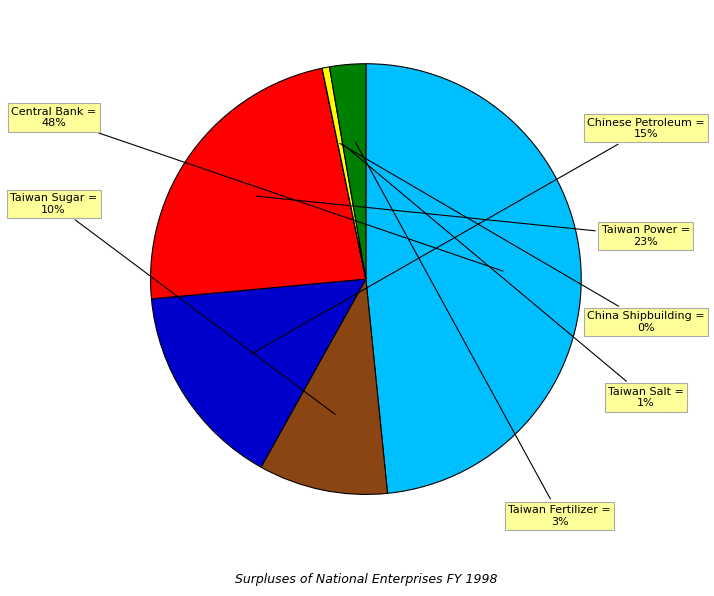

Which category has the biggest portion of the pie?

Central Bank